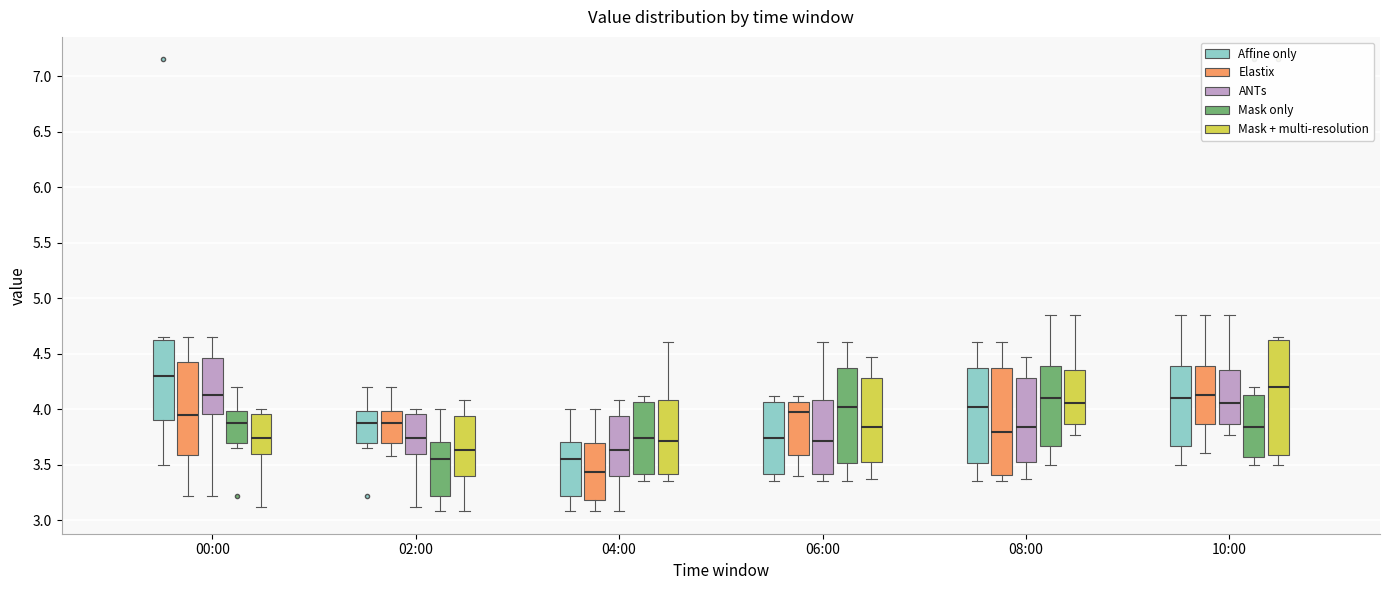

Which box is the tallest, from its lower edge to its upper edge?

10:00 (Mask + multi-resolution)